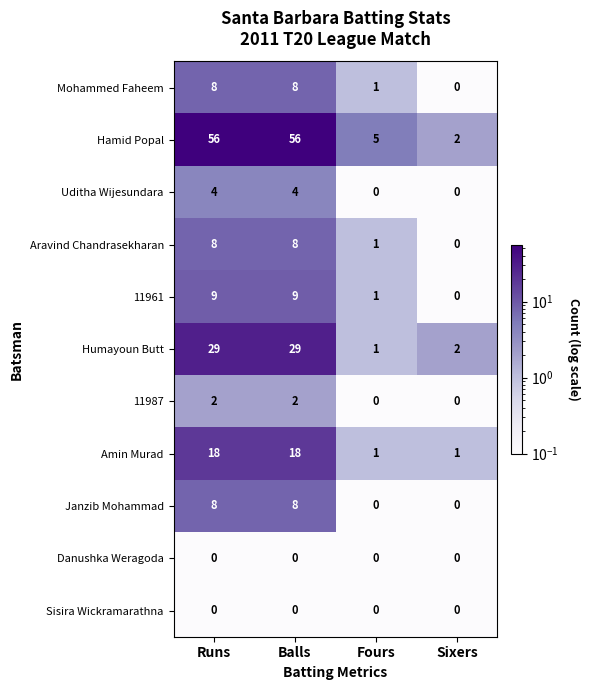

Is the value of Hamid Popal at Runs greater than the value of 11987 at Balls?

Yes